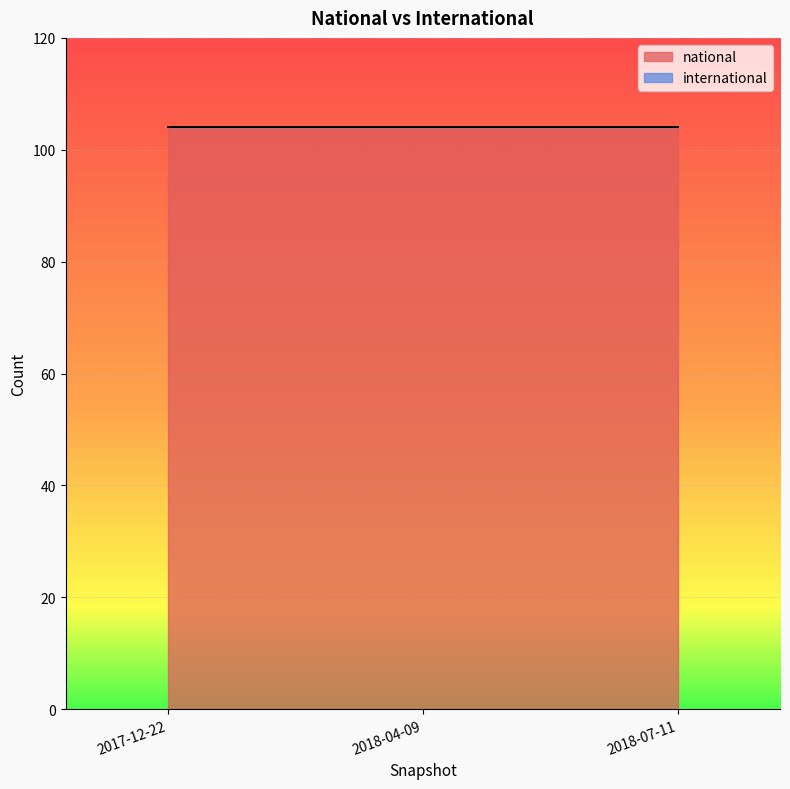

What is the difference between the highest and lowest values at 2018-04-09?

104